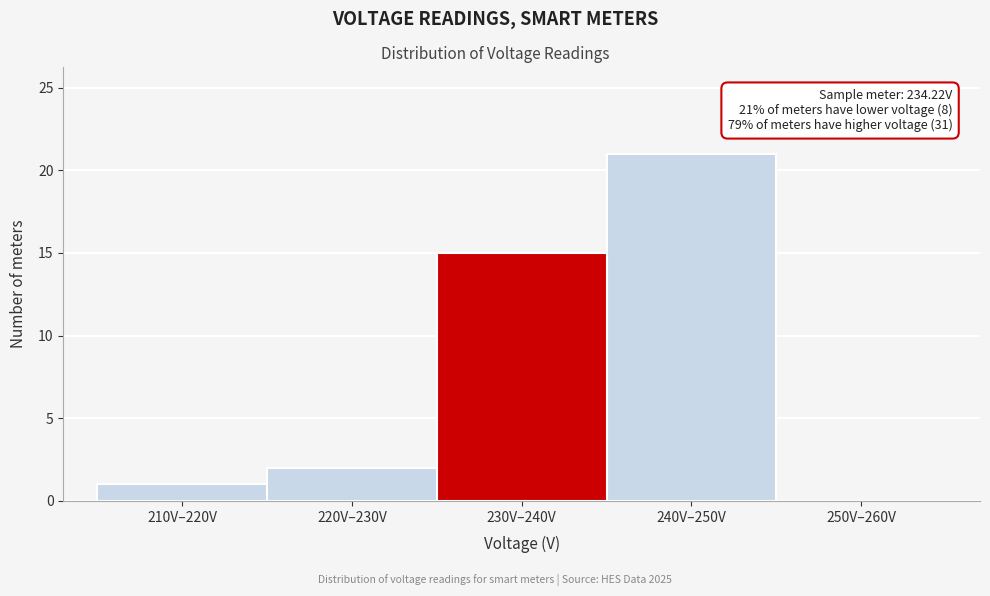

Reading left to right, extract all data points from this chart.

210V–220V=1	220V–230V=2	230V–240V=15	240V–250V=21	250V–260V=0